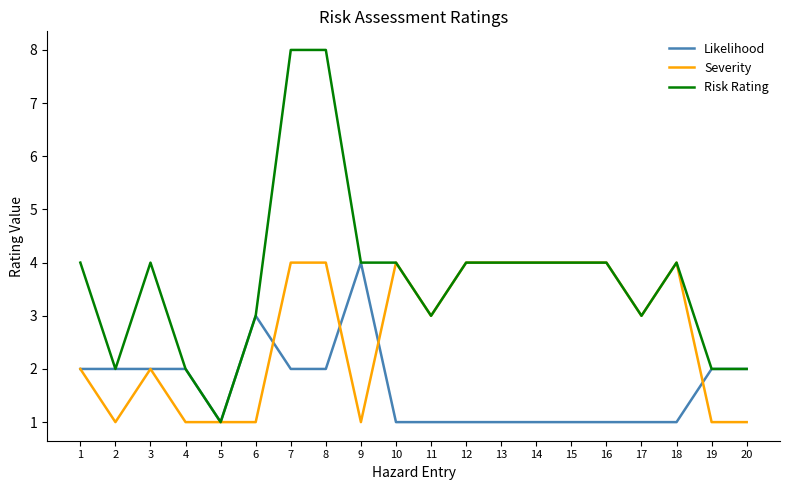

What is the difference between the highest and lowest values at 16?

3